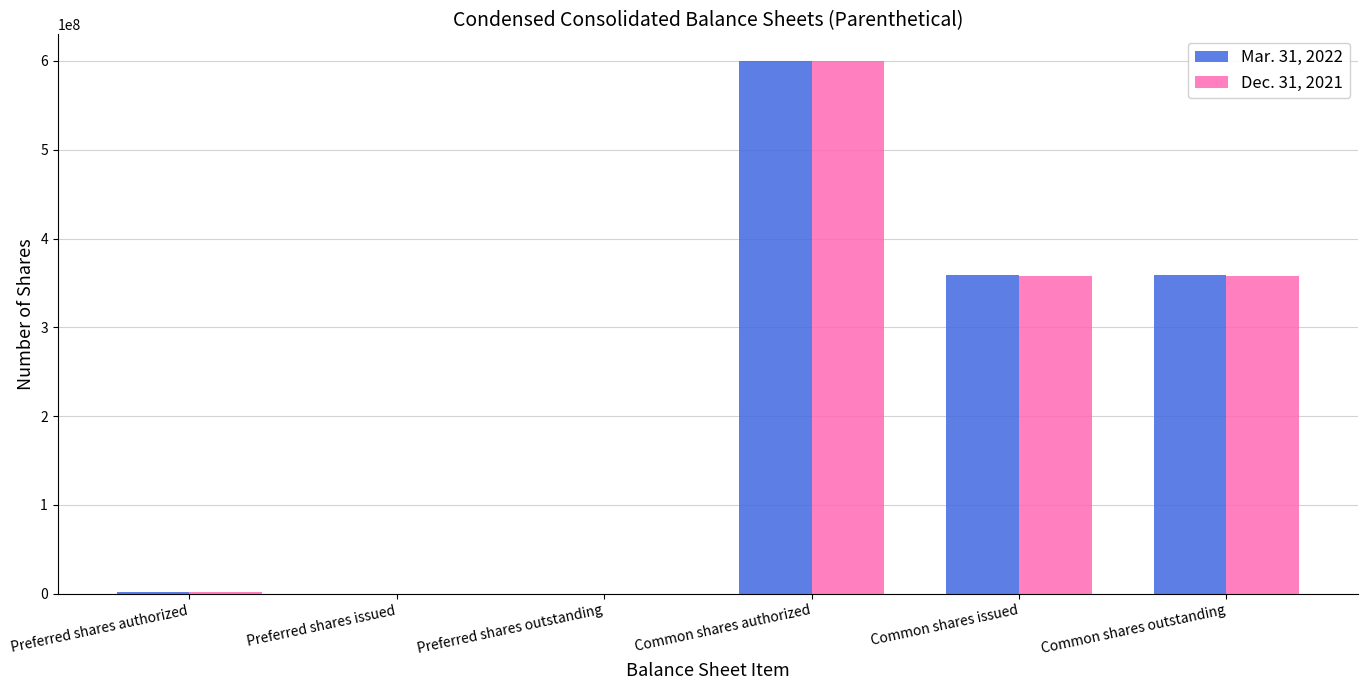

What are all the series names shown in the legend?

Mar. 31, 2022, Dec. 31, 2021